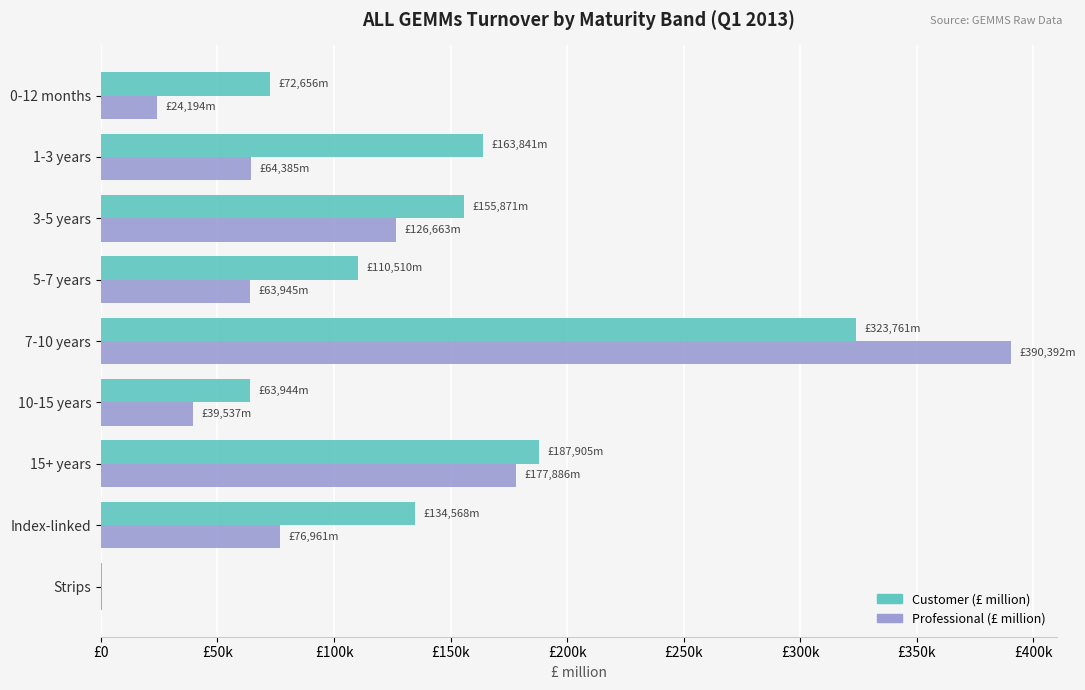

What are all the series names shown in the legend?

Customer (£ million), Professional (£ million)